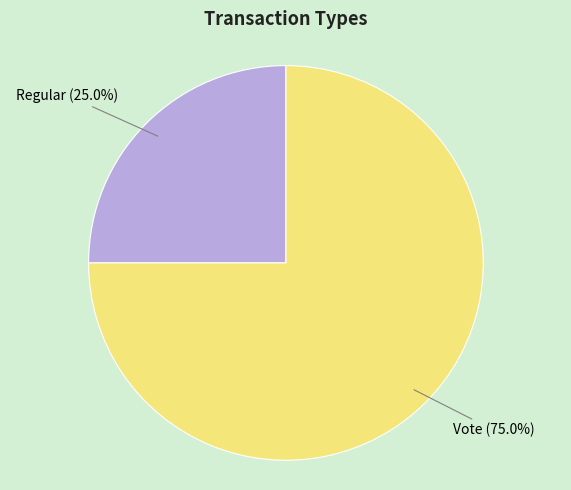

How many segments does this pie chart have?

2